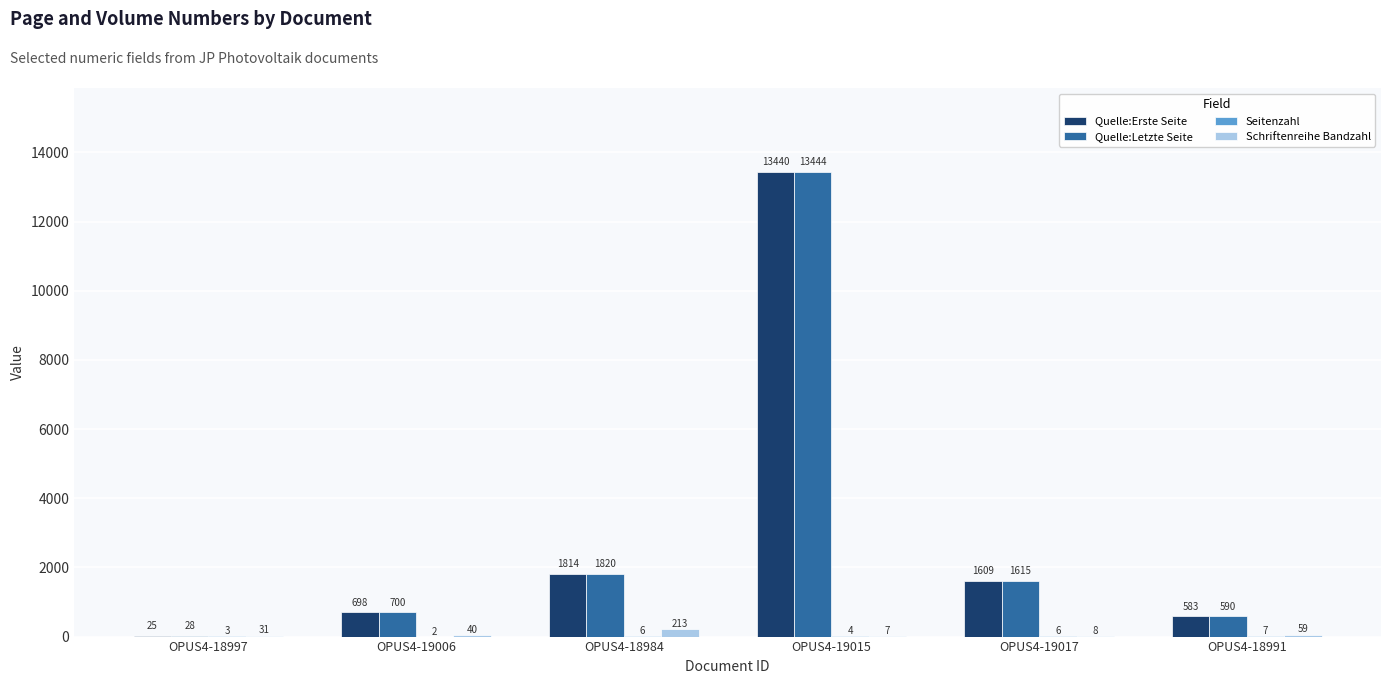

Which series changed the most between OPUS4-19006 and OPUS4-18984?

Quelle:Letzte Seite